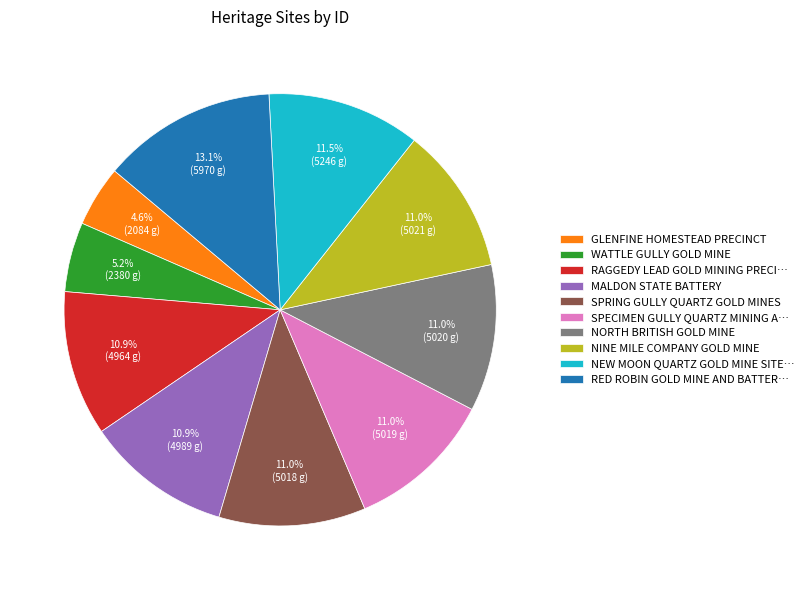

Approximately how many times larger is the value at SPECIMEN GULLY QUARTZ MINING A… compared to NINE MILE COMPANY GOLD MINE?

1.0